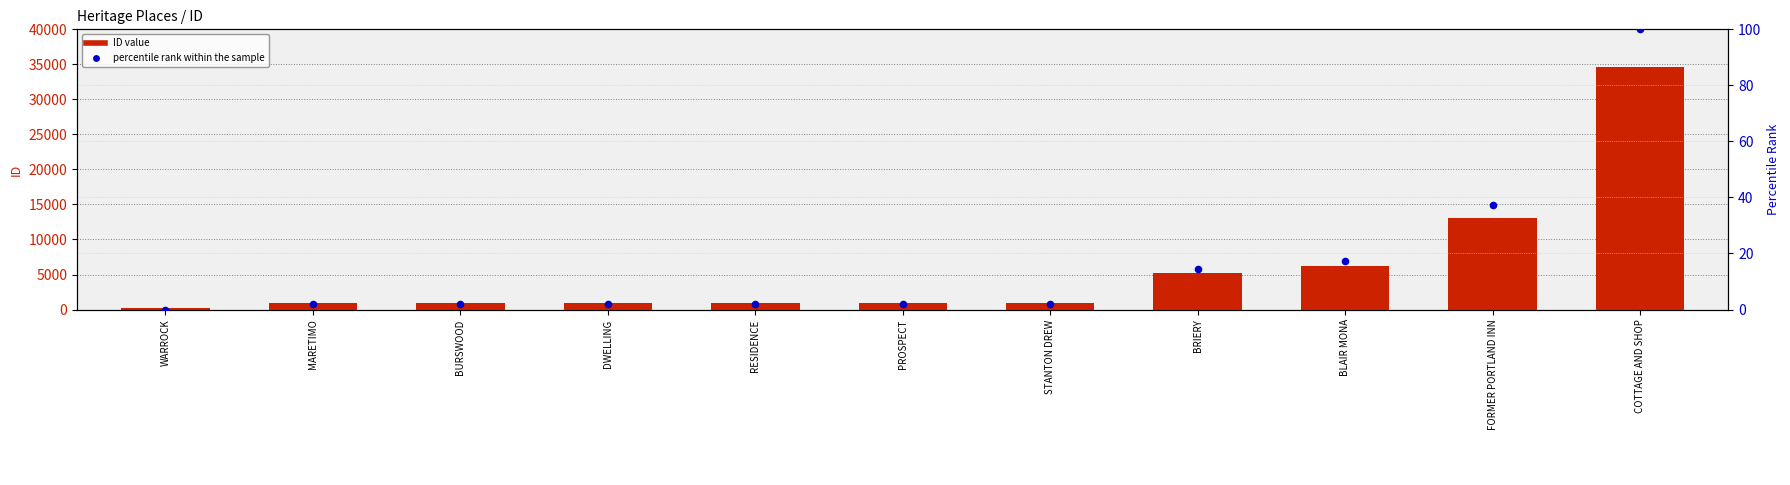

What are all the series names shown in the legend?

ID value, percentile rank within the sample